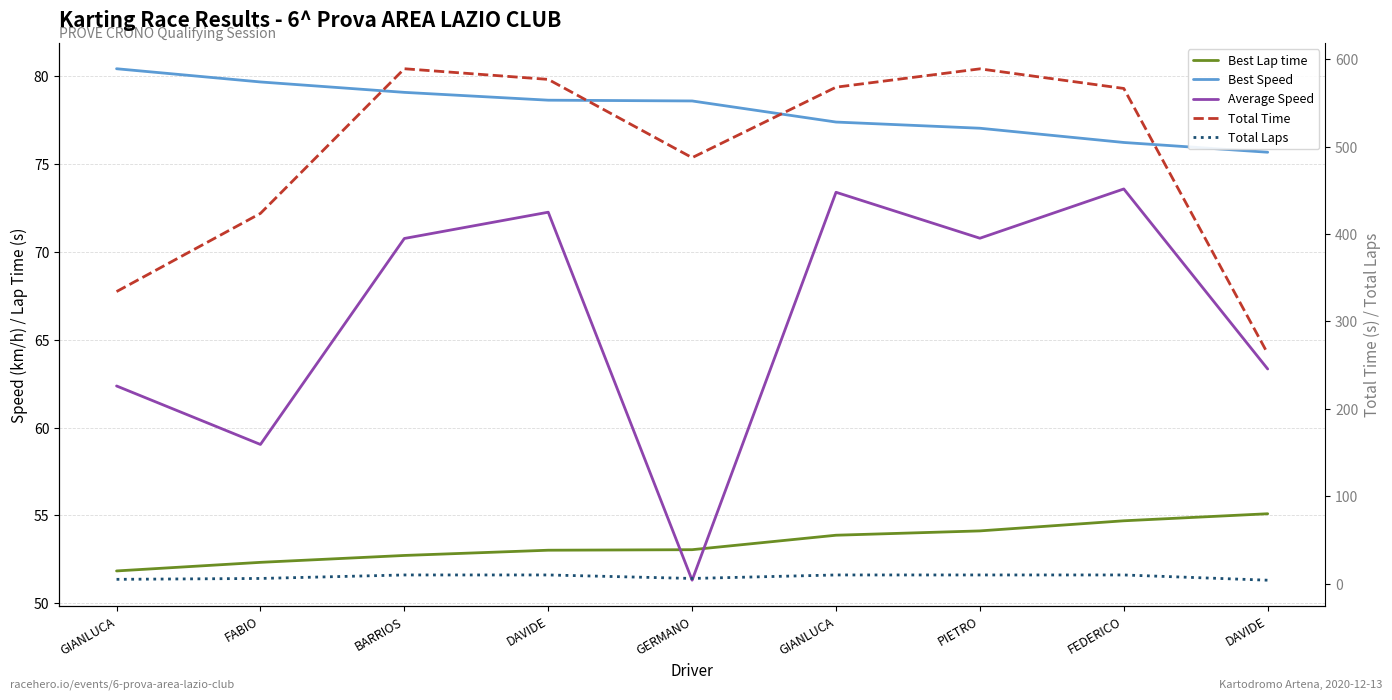

The value of Best Lap time at DAVIDE is 55.1. True or false?

True